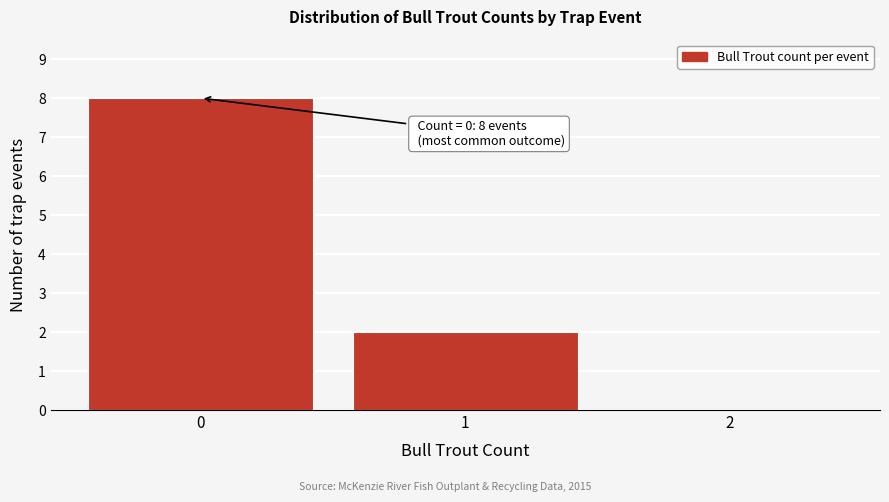

Which range on the x-axis has the tallest bar?

-0.5 to 0.5